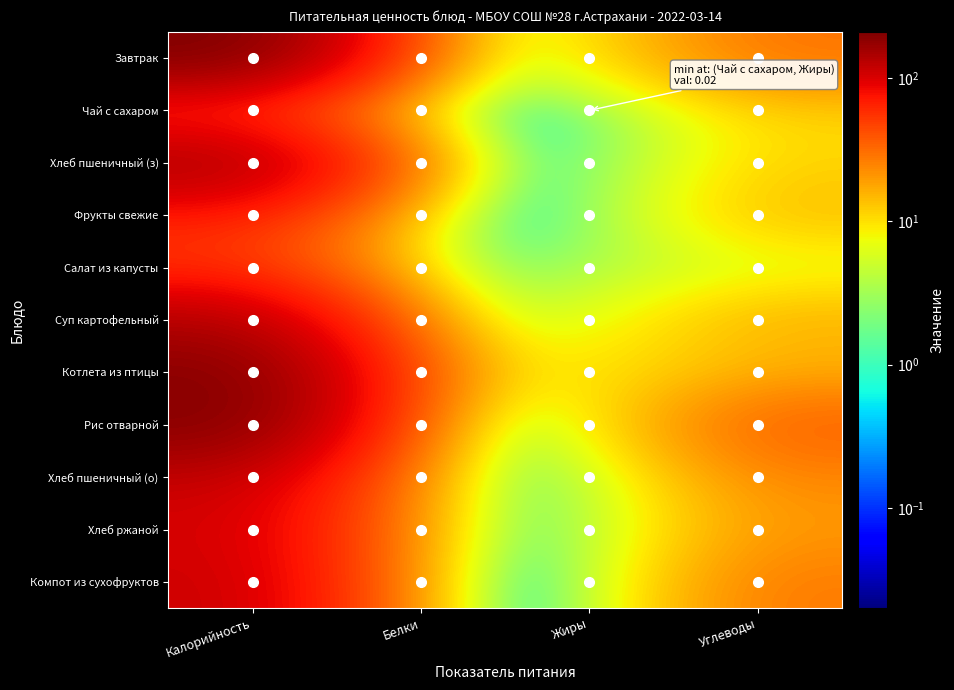

Reading left to right, extract all data points from this chart.

Завтрак: Калорийность=210.0	Белки=7.1	Жиры=7.0	Углеводы=29.6
Чай с сахаром: Калорийность=44.4	Белки=0.1	Жиры=0.0	Углеводы=11.1
Хлеб пшеничный (з): Калорийность=153.4	Белки=5.1	Жиры=0.0	Углеводы=11.3
Фрукты свежие: Калорийность=66.0	Белки=0.6	Жиры=0.6	Углеводы=14.7
Салат из капусты: Калорийность=52.4	Белки=0.8	Жиры=3.0	Углеводы=5.4
Суп картофельный: Калорийность=134.8	Белки=5.5	Жиры=5.3	Углеводы=16.3
Котлета из птицы: Калорийность=196.5	Белки=16.0	Жиры=8.1	Углеводы=15.0
Рис отварной: Калорийность=199.9	Белки=3.6	Жиры=4.3	Углеводы=36.7
Хлеб пшеничный (о): Калорийность=118.1	Белки=4.0	Жиры=0.5	Углеводы=24.2
Хлеб ржаной: Калорийность=104.0	Белки=4.0	Жиры=0.7	Углеводы=20.0
Компот из сухофруктов: Калорийность=113.0	Белки=0.4	Жиры=0.0	Углеводы=27.8